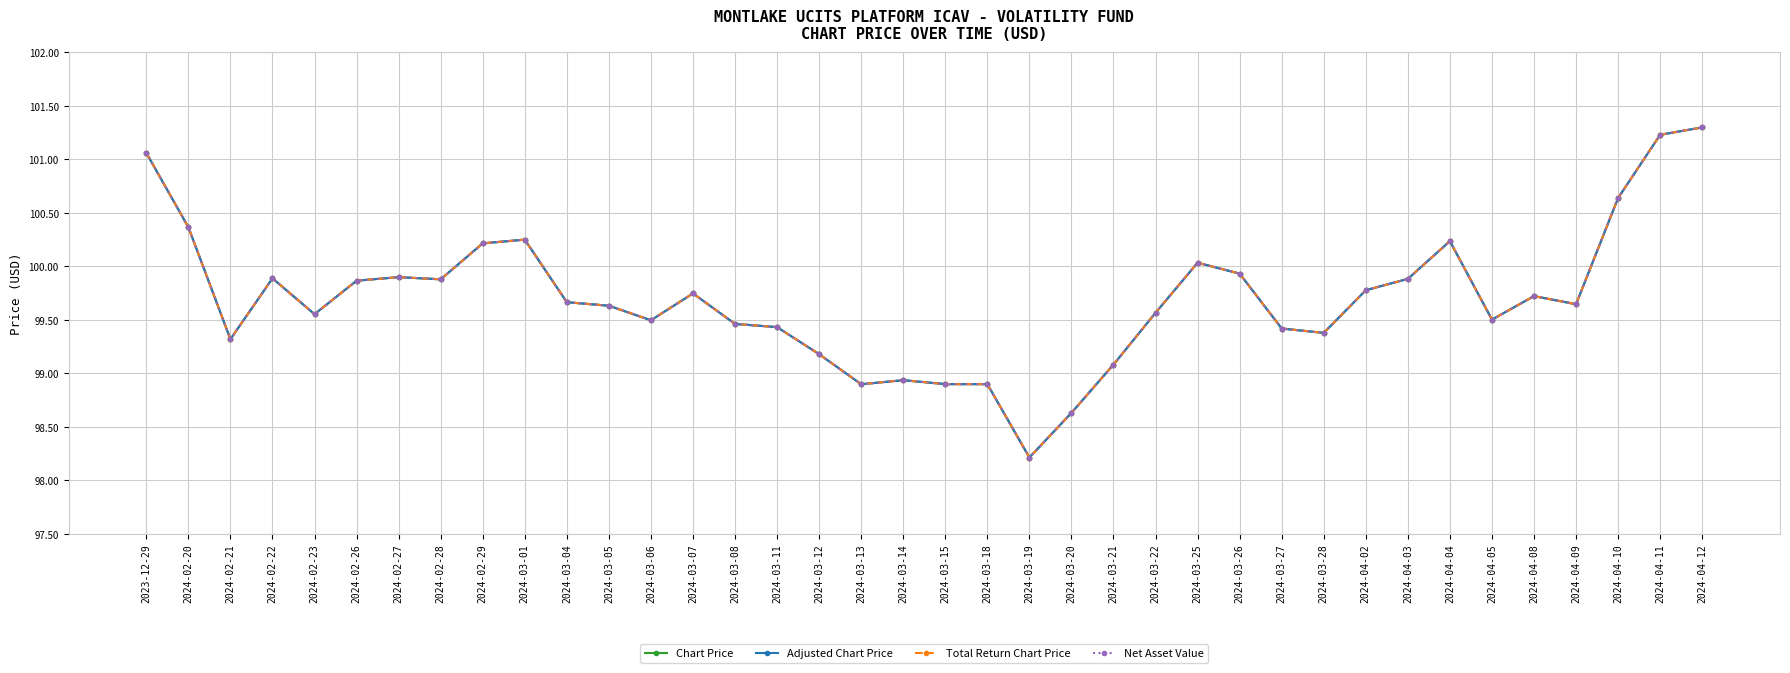

Which has a higher value, 2024-04-09 or 2024-03-15?

2024-04-09